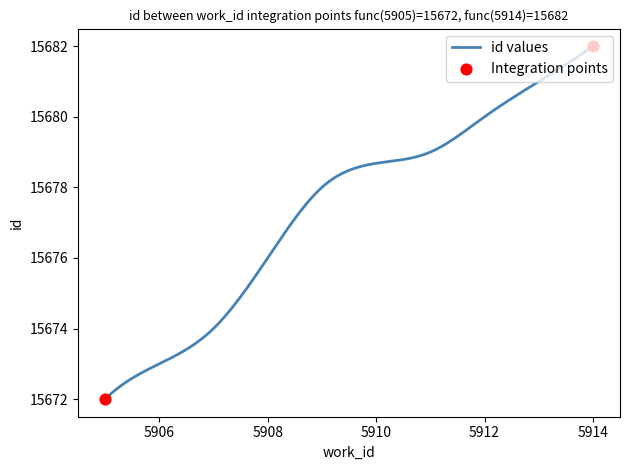

What is the smallest value displayed?

15672.0